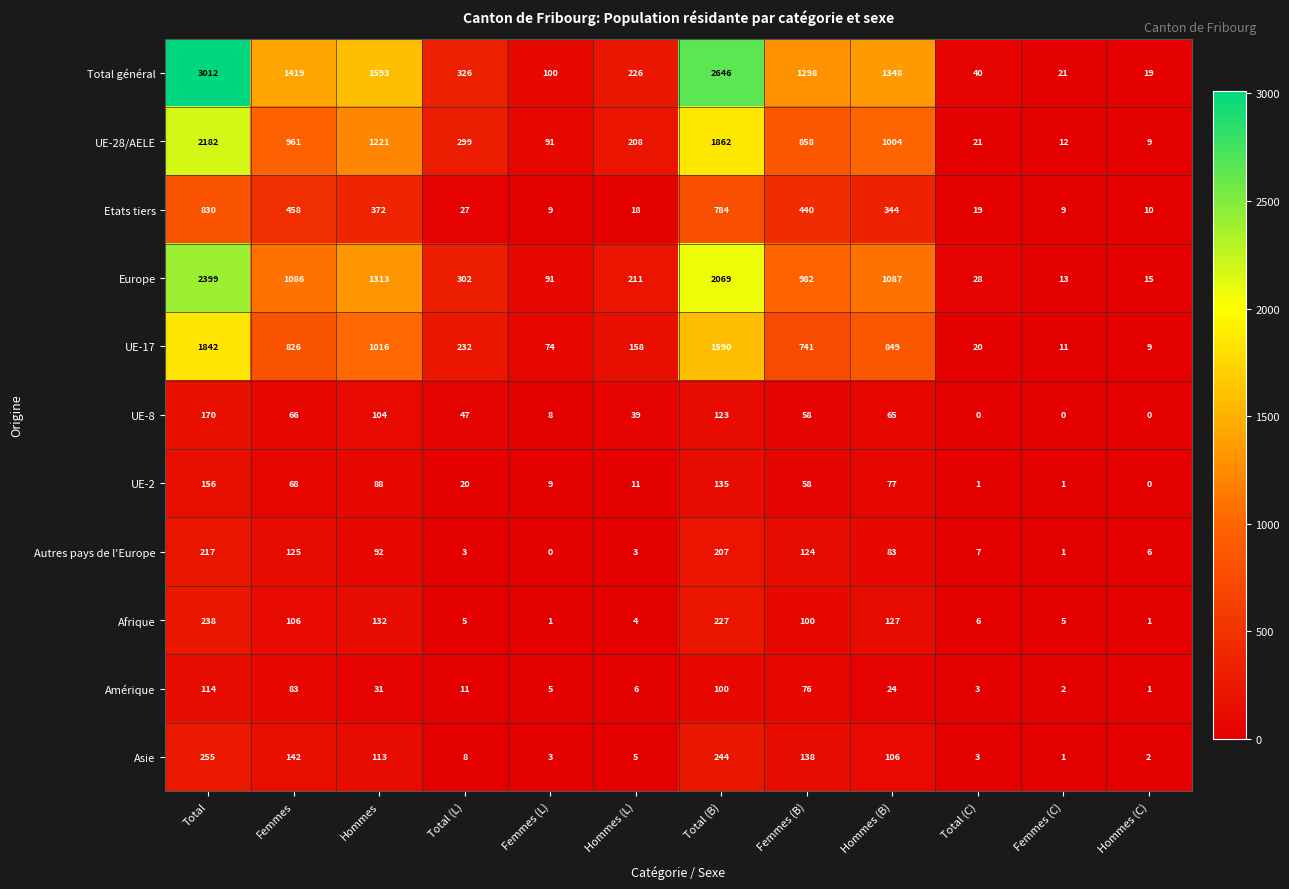

What is the lowest value of the Europe series?

13